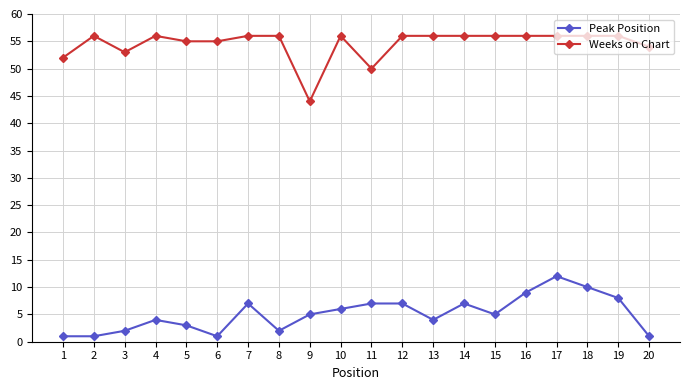

Reading left to right, extract all data points from this chart.

Peak Position: 1	1	2	4	3	1	7	2	5	6	7	7	4	7	5	9	12	10	8	1
Weeks on Chart: 52	56	53	56	55	55	56	56	44	56	50	56	56	56	56	56	56	56	56	54